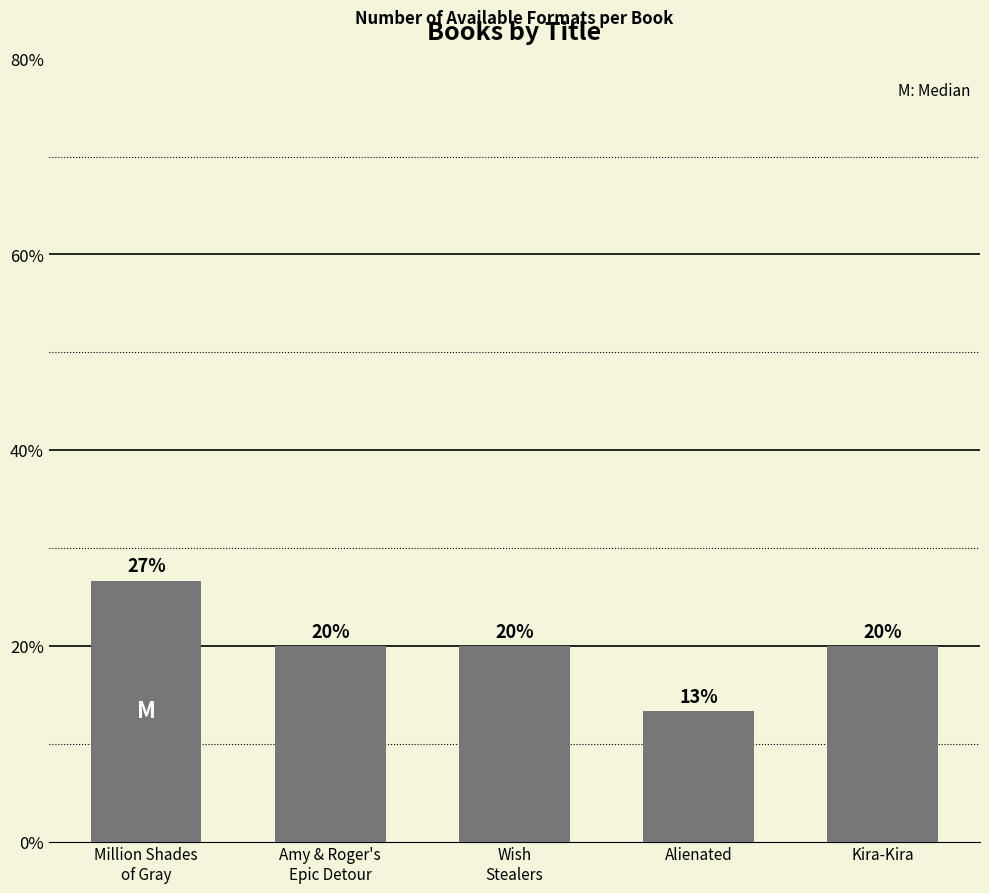

Is it true that the value at Alienated is 13.3?

True